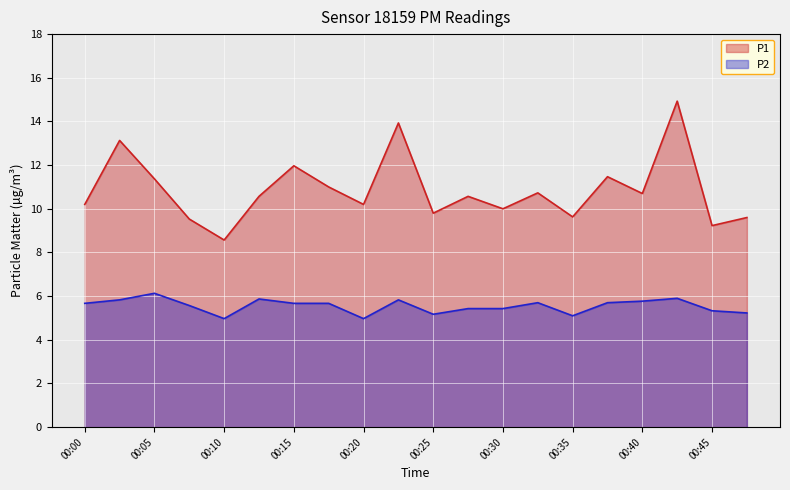

At which label does P2 reach its peak?

00:05